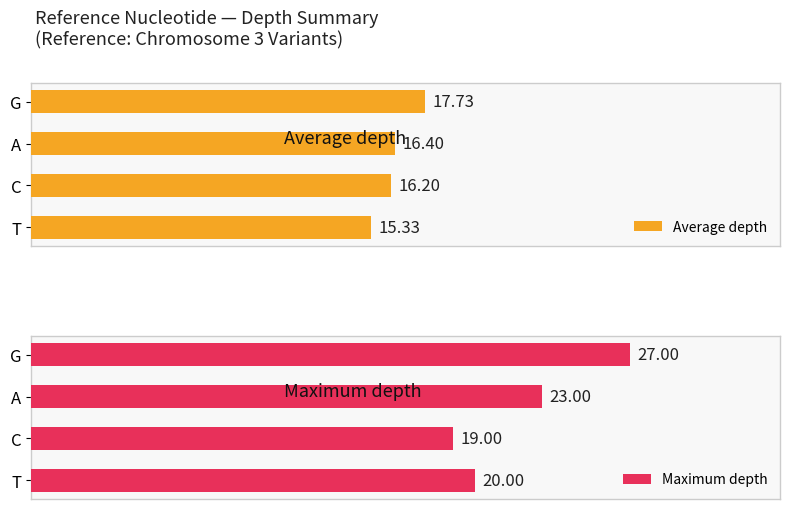

Does the chart contain stacked bars?

No